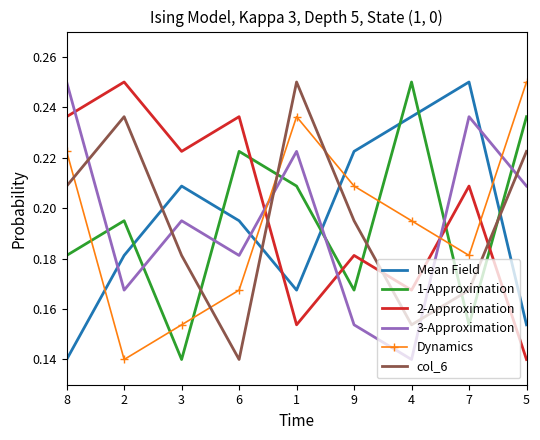

What are all the series names shown in the legend?

Mean Field, 1-Approximation, 2-Approximation, 3-Approximation, Dynamics, col_6